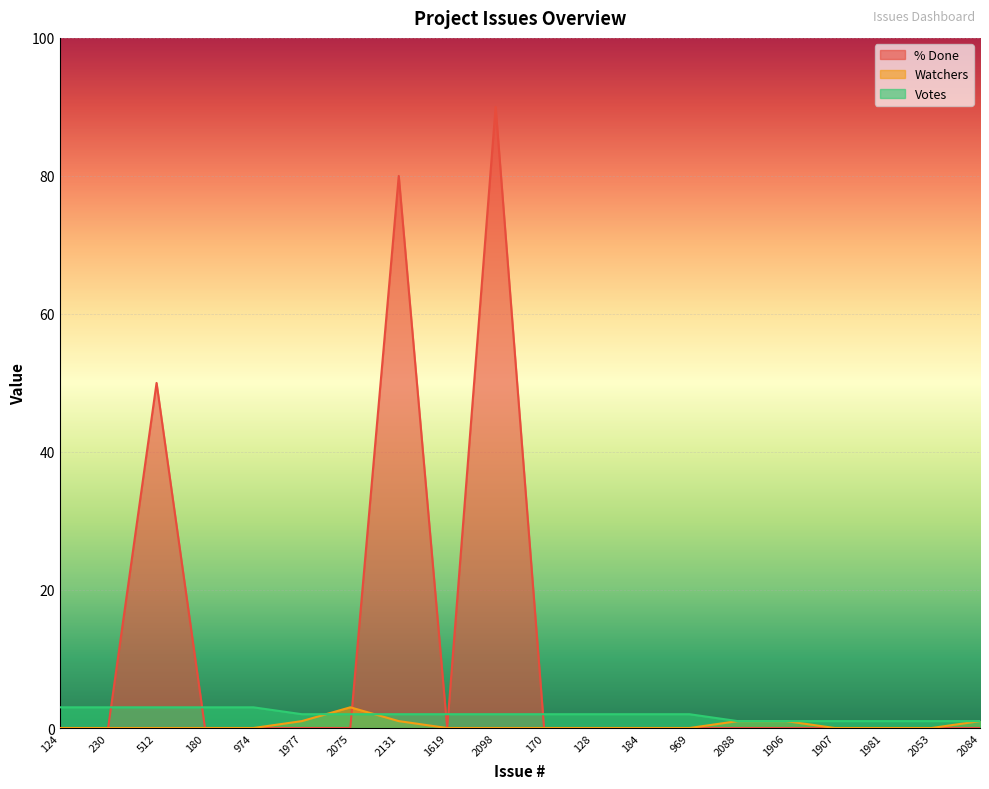

How many values in Watchers are above zero?

6